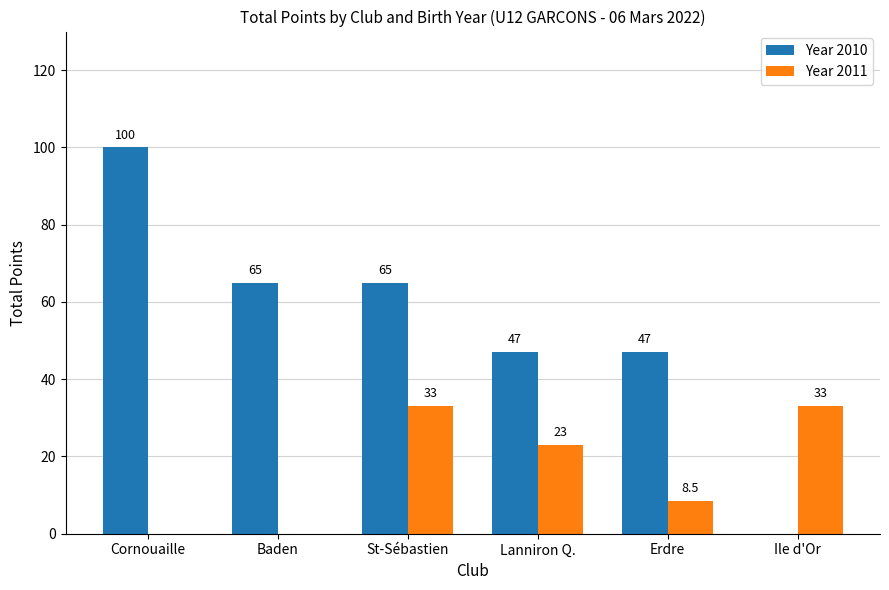

Is the value of Year 2010 at Lanniron Q. greater than the value of Year 2011 at Lanniron Q.?

Yes